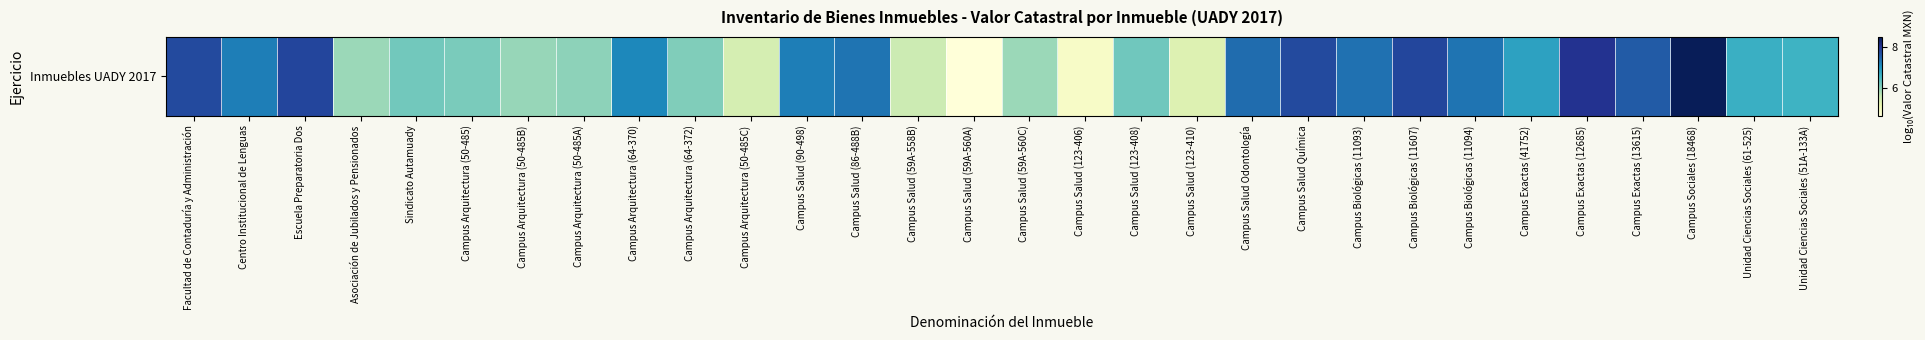

At which category does the chart reach its minimum across all series?

Campus Salud (59A-560A)